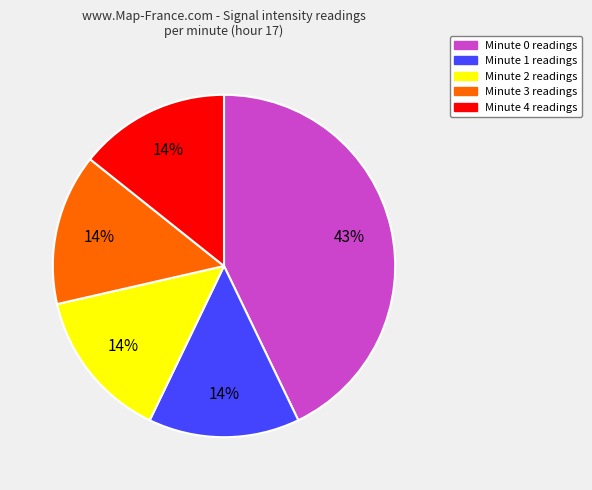

Does Minute 0 account for over 50% of the chart?

No